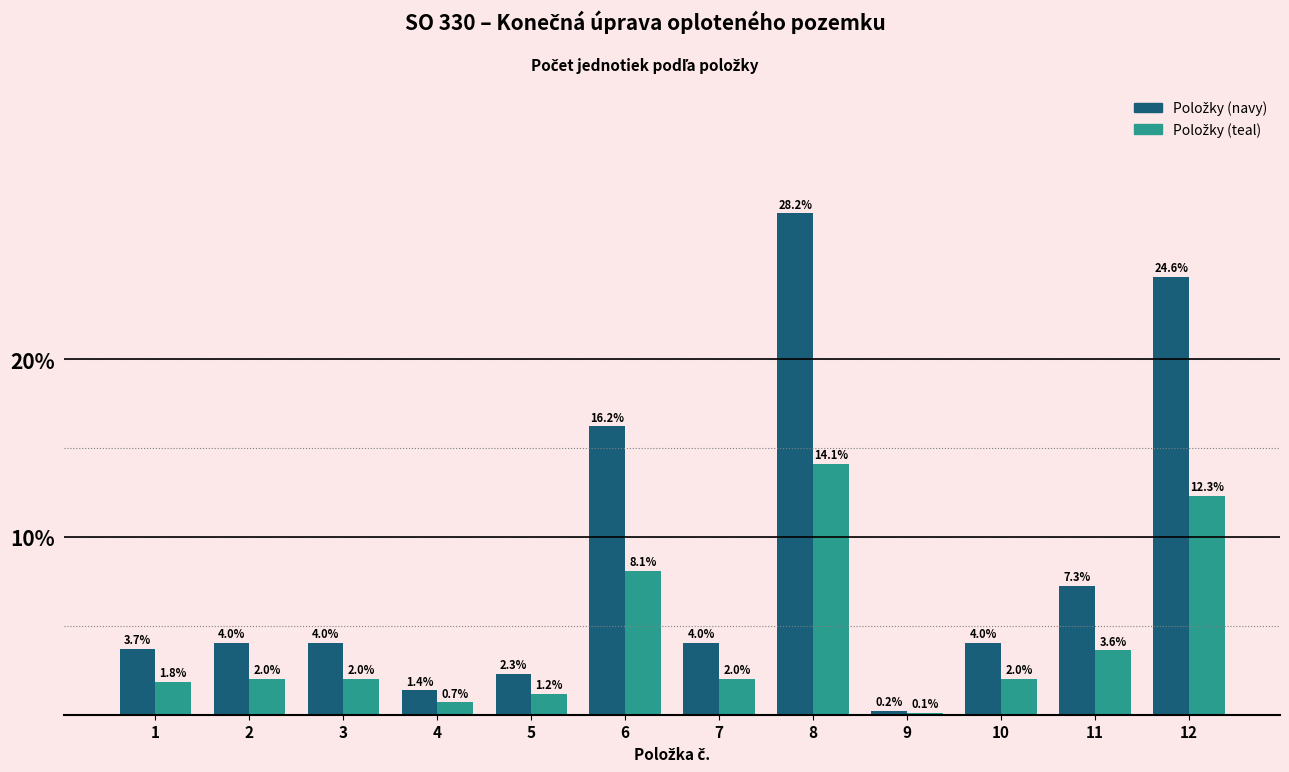

What is the greatest value displayed?

28.2